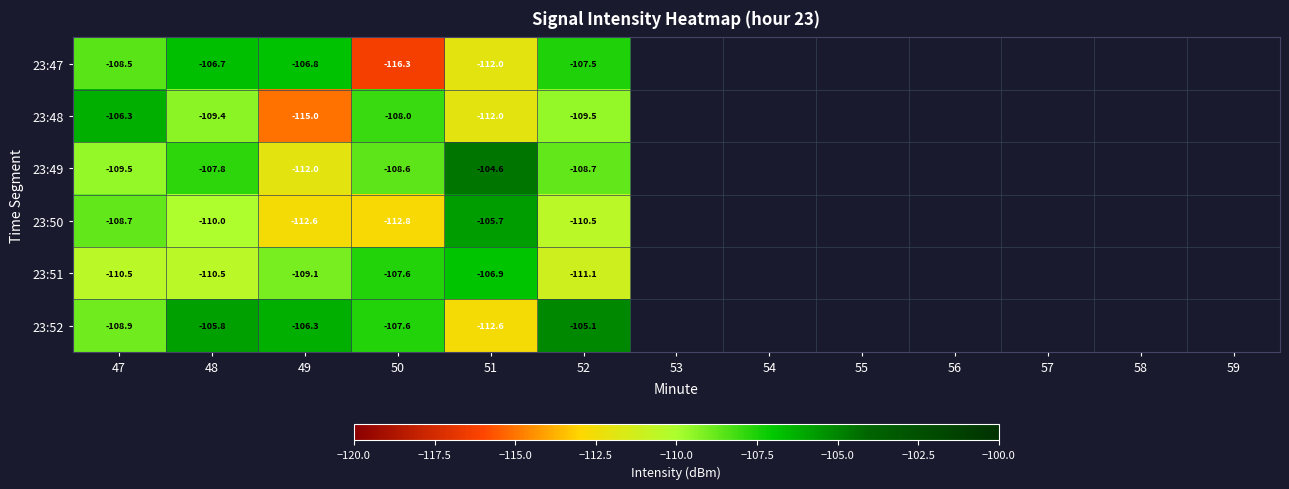

What is the spread (max minus min) of values at 47?

4.2